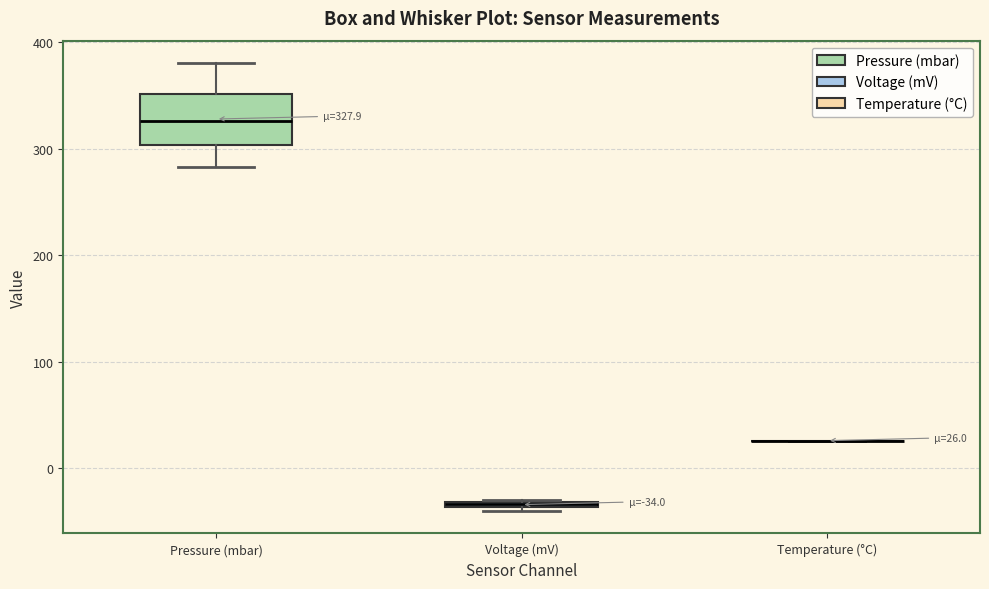

Which box is the tallest, from its lower edge to its upper edge?

Pressure (mbar)